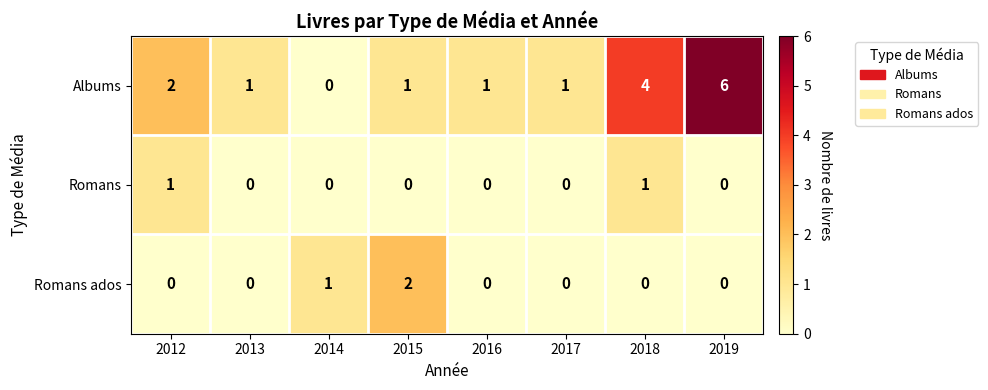

The Romans ados series shows 0 at 2017. True or false?

True